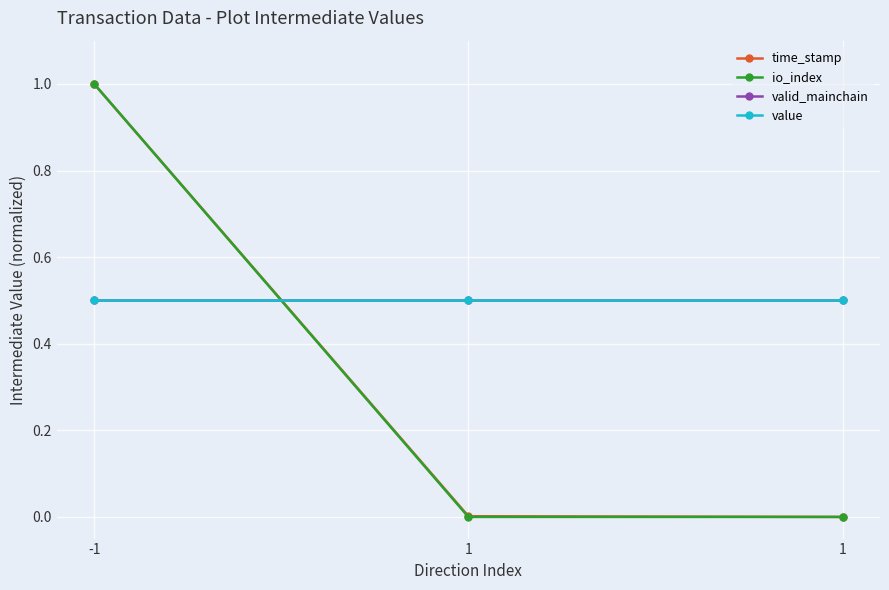

At which category does the chart reach its minimum across all series?

1